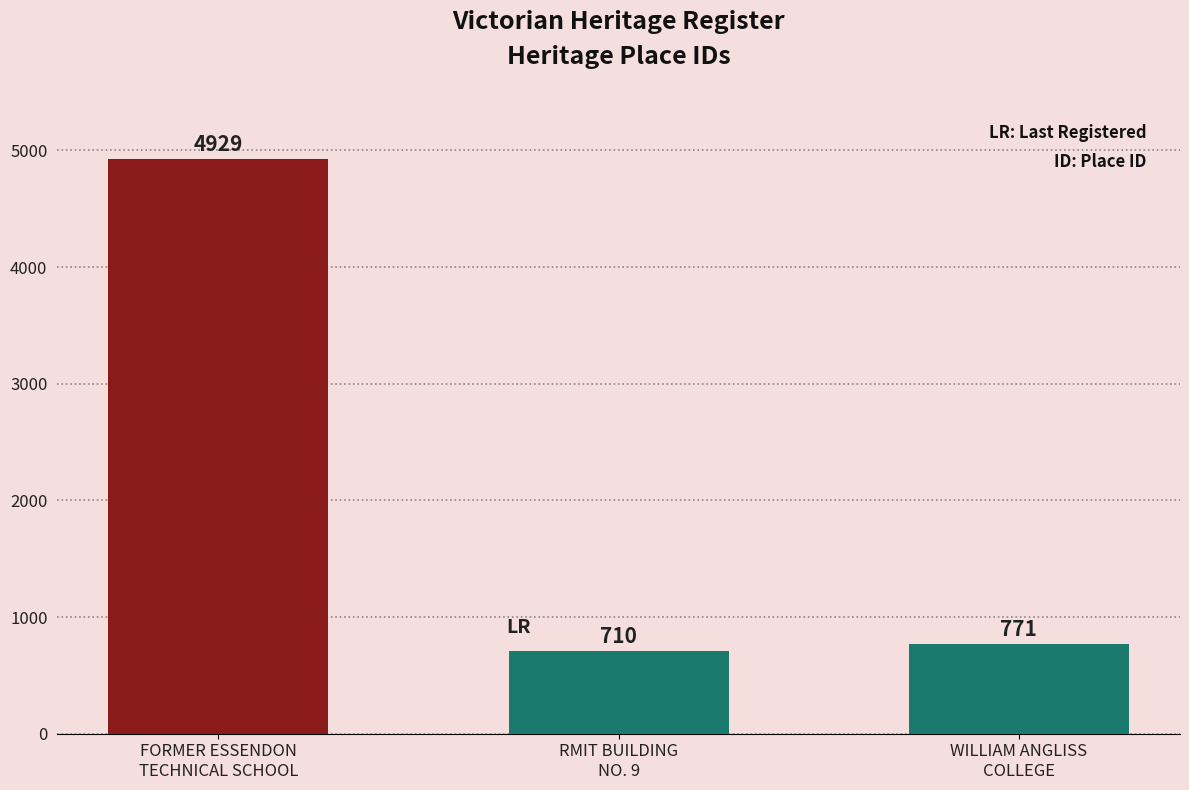

Reading left to right, extract all data points from this chart.

FORMER ESSENDON
TECHNICAL SCHOOL=4929	RMIT BUILDING
NO. 9=710	WILLIAM ANGLISS
COLLEGE=771